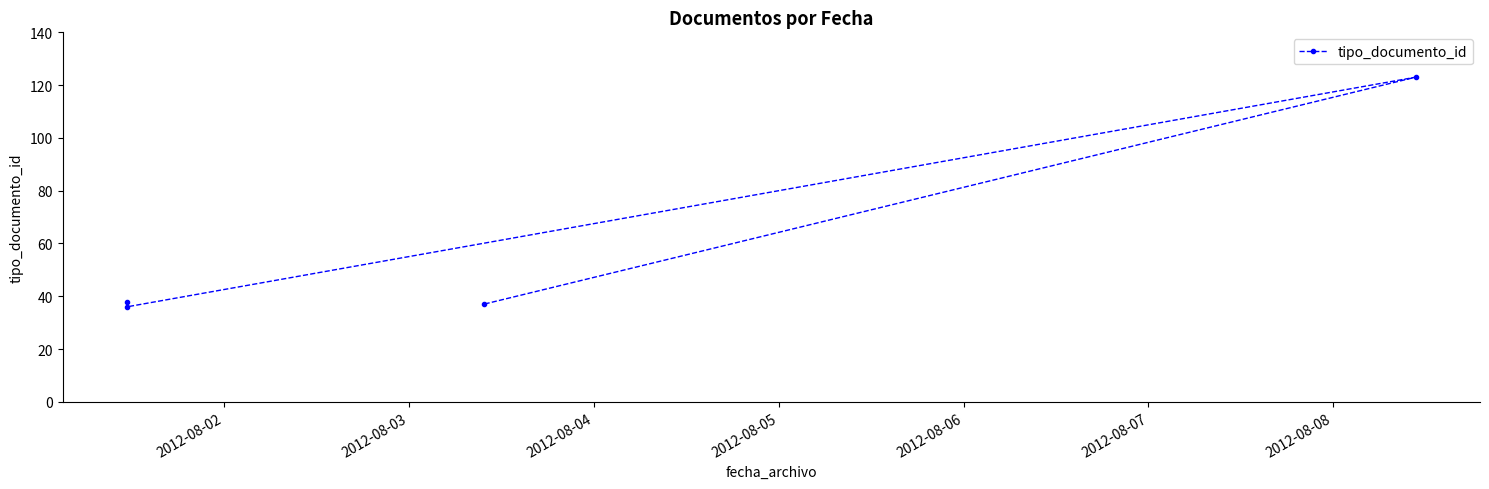

Count the number of values greater than 38.

1